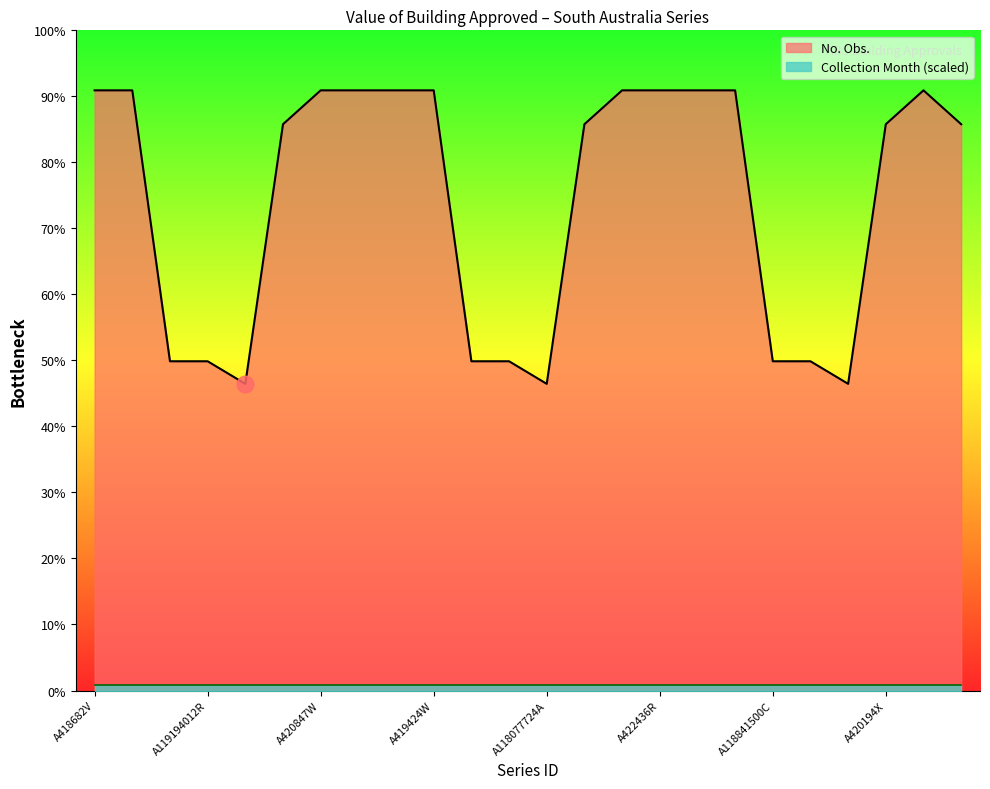

Rank the categories by value from highest to lowest.

A418682V, A419400C, A420847W, A422404W, A418713X, A419424W, A420868J, A422436R, A418735L, A419451C, A420892J, A420140T, A420167T, A420194X, A422468J, A119370268V, A119194012R, A118312732K, A118136476K, A118841500C, A118665244C, A119135260A, A118077724A, A118606492R